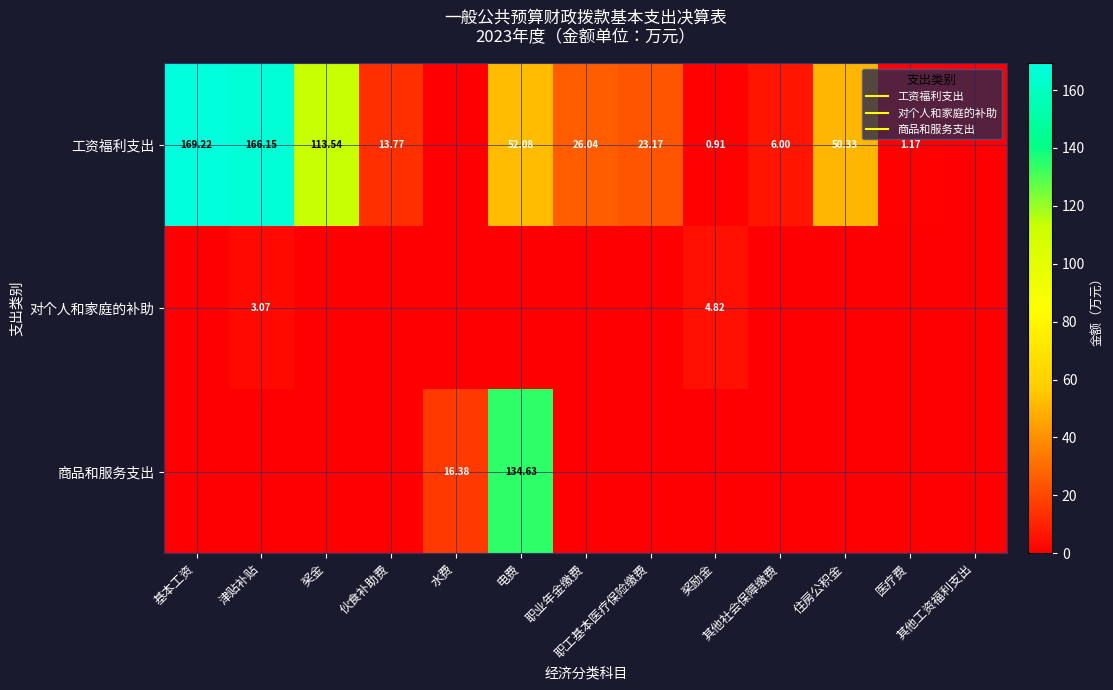

Rank the series by their average value, from highest to lowest.

工资福利支出, 商品和服务支出, 对个人和家庭的补助